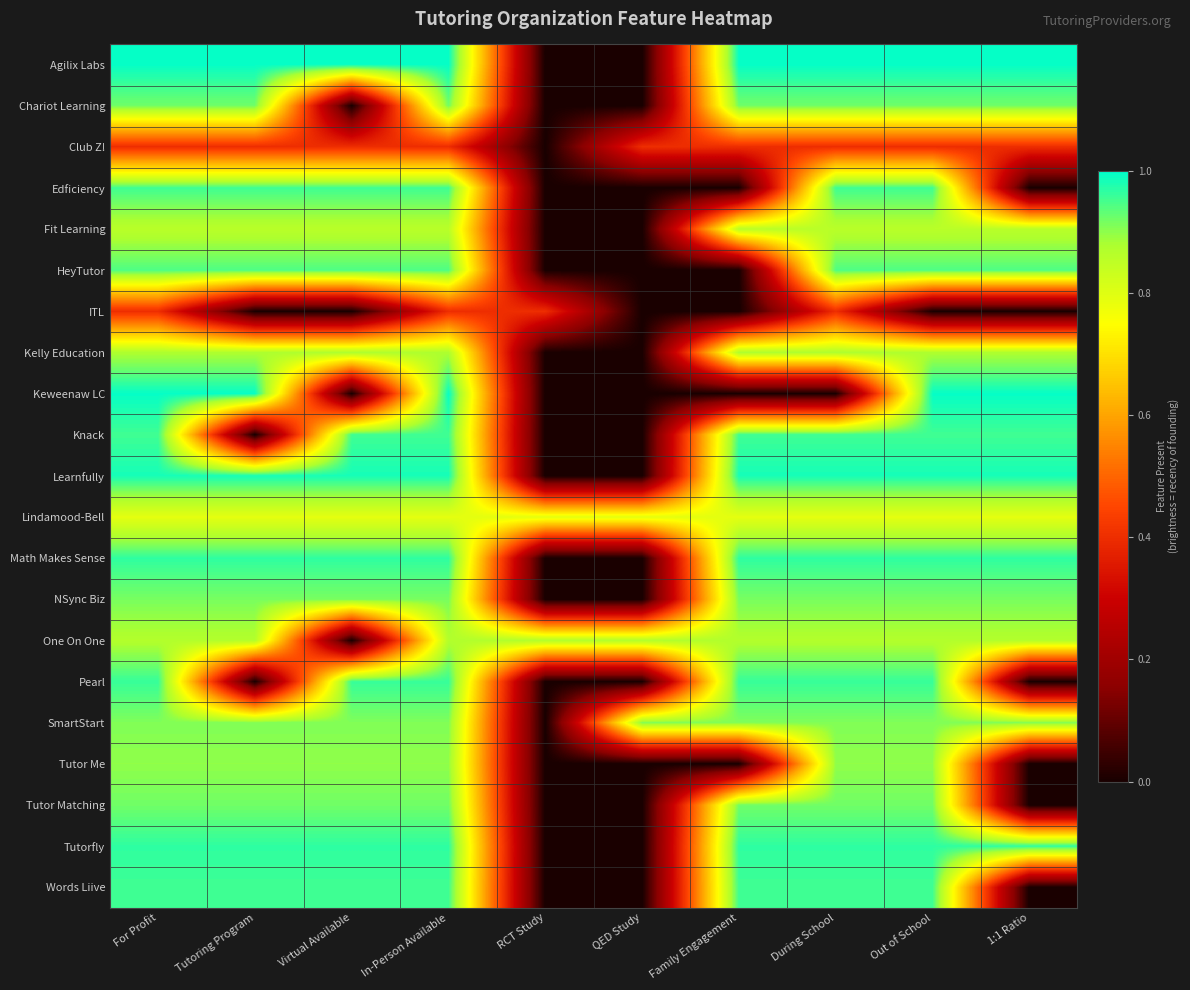

What is the difference between the highest and lowest values at RCT Study?

0.9